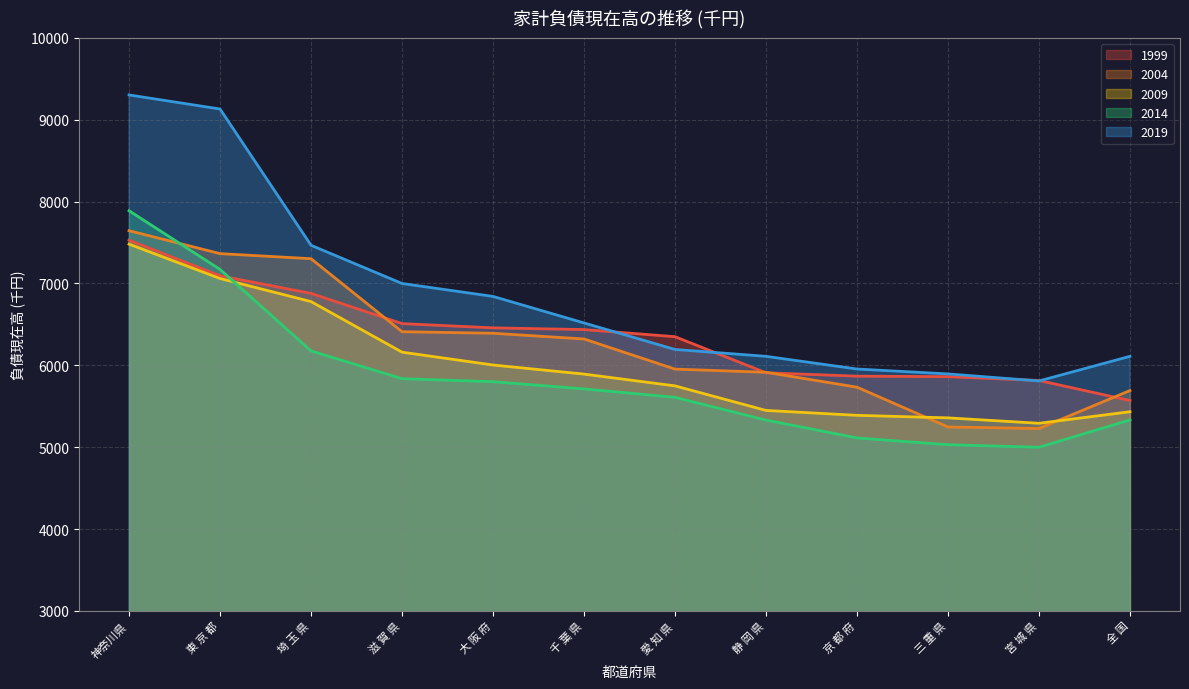

What is the total value across all series at 三 重 県?

27392